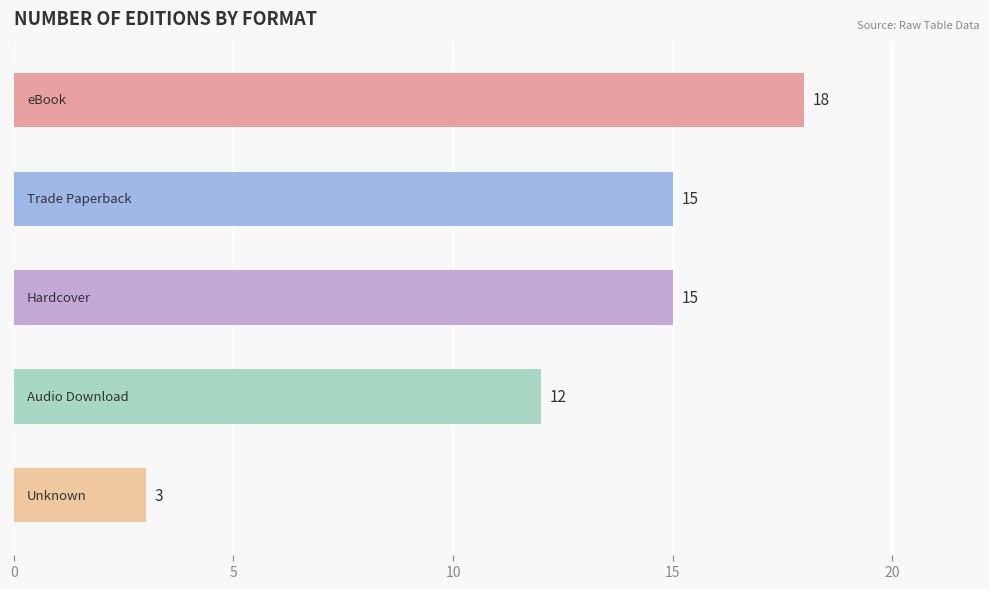

What value does the data have at eBook, to the nearest 10?

20